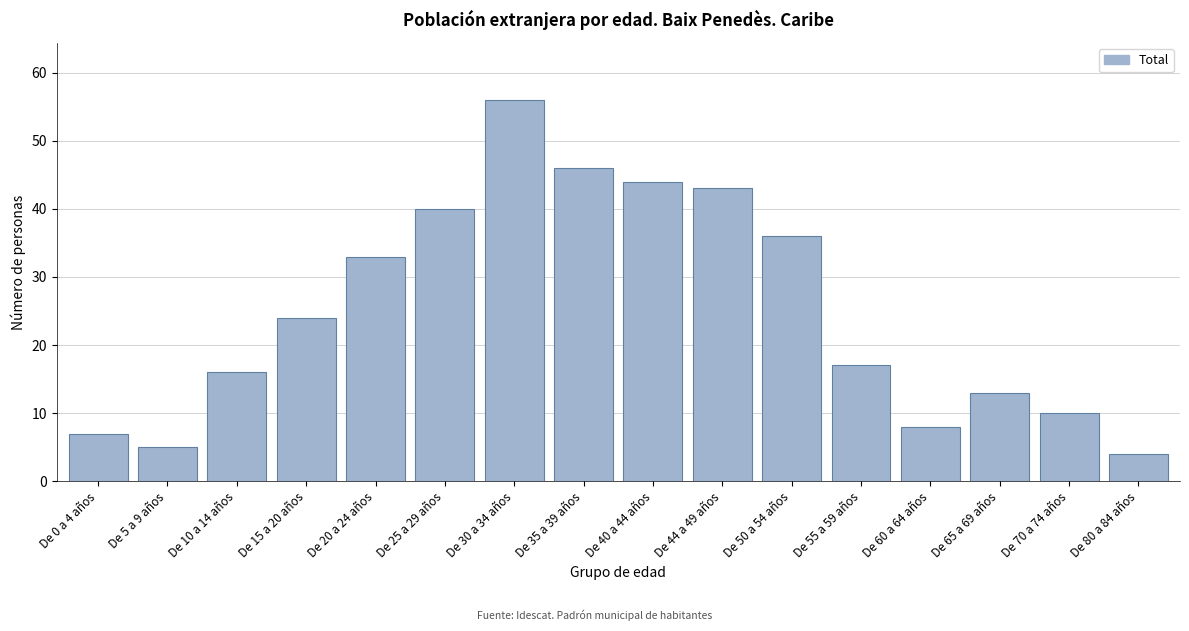

Reading right to left, transcribe all the data shown in this chart.

De 80 a 84 años=4	De 70 a 74 años=10	De 65 a 69 años=13	De 60 a 64 años=8	De 55 a 59 años=17	De 50 a 54 años=36	De 44 a 49 años=43	De 40 a 44 años=44	De 35 a 39 años=46	De 30 a 34 años=56	De 25 a 29 años=40	De 20 a 24 años=33	De 15 a 20 años=24	De 10 a 14 años=16	De 5 a 9 años=5	De 0 a 4 años=7